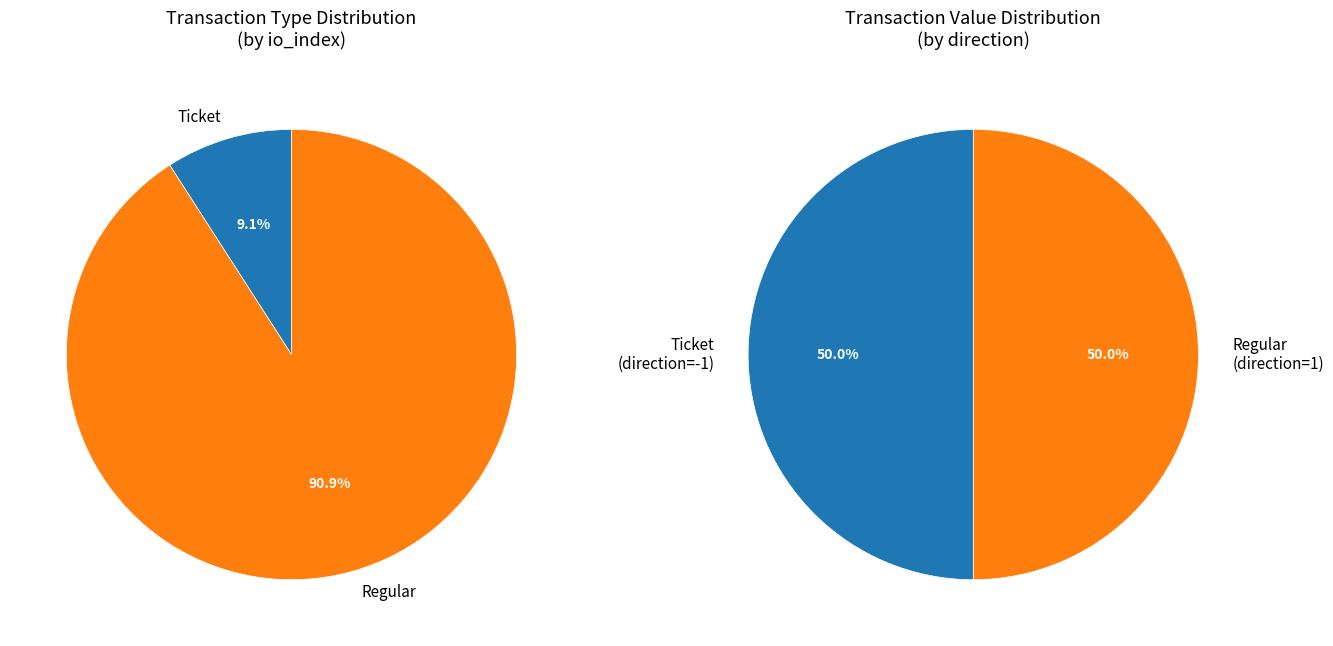

What is the majority slice?

Regular (io_index=10)